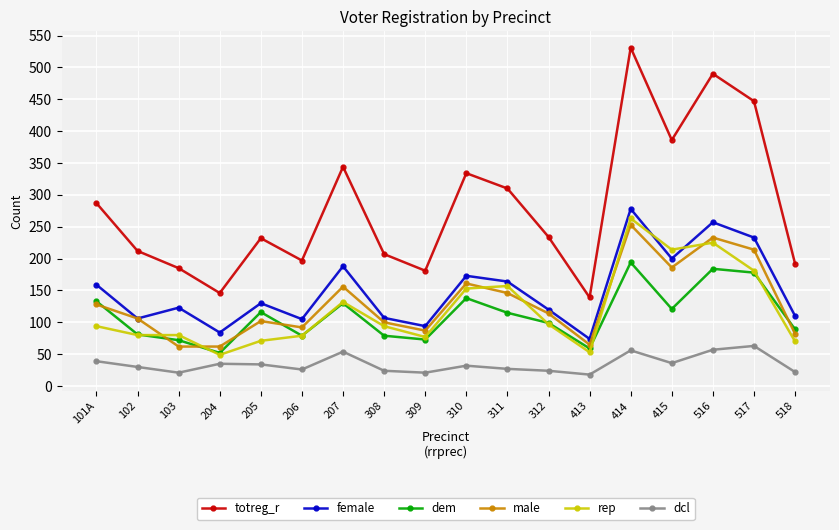

What position from the left is 415?

15